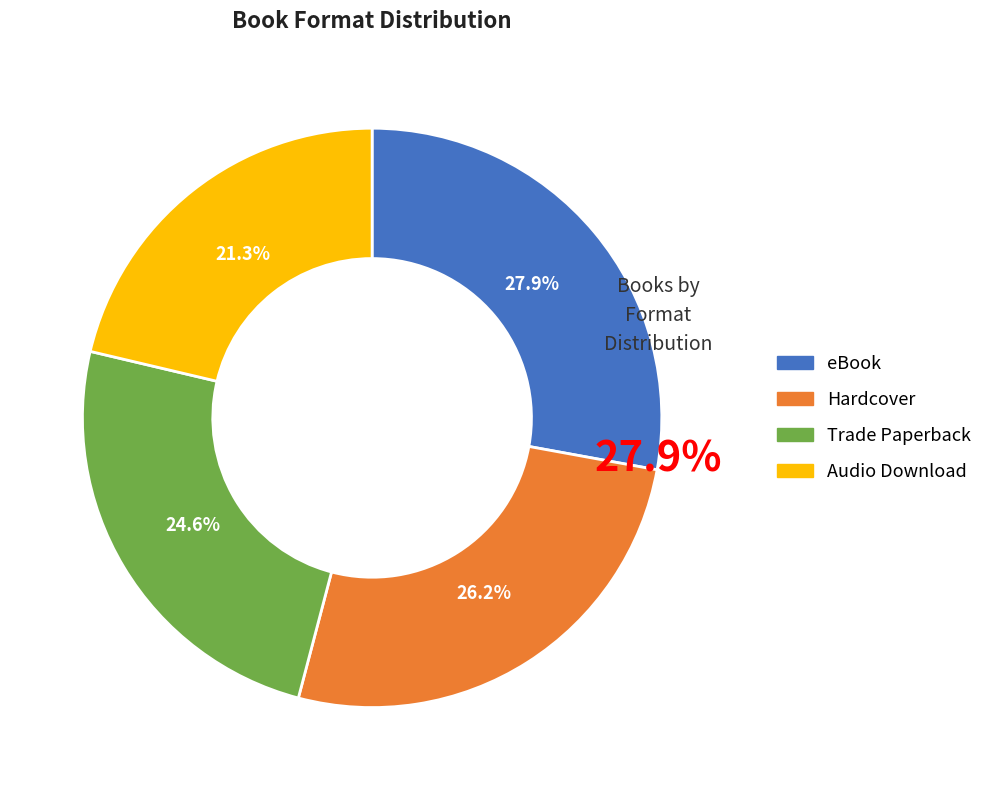

Is there a majority slice in this chart?

No